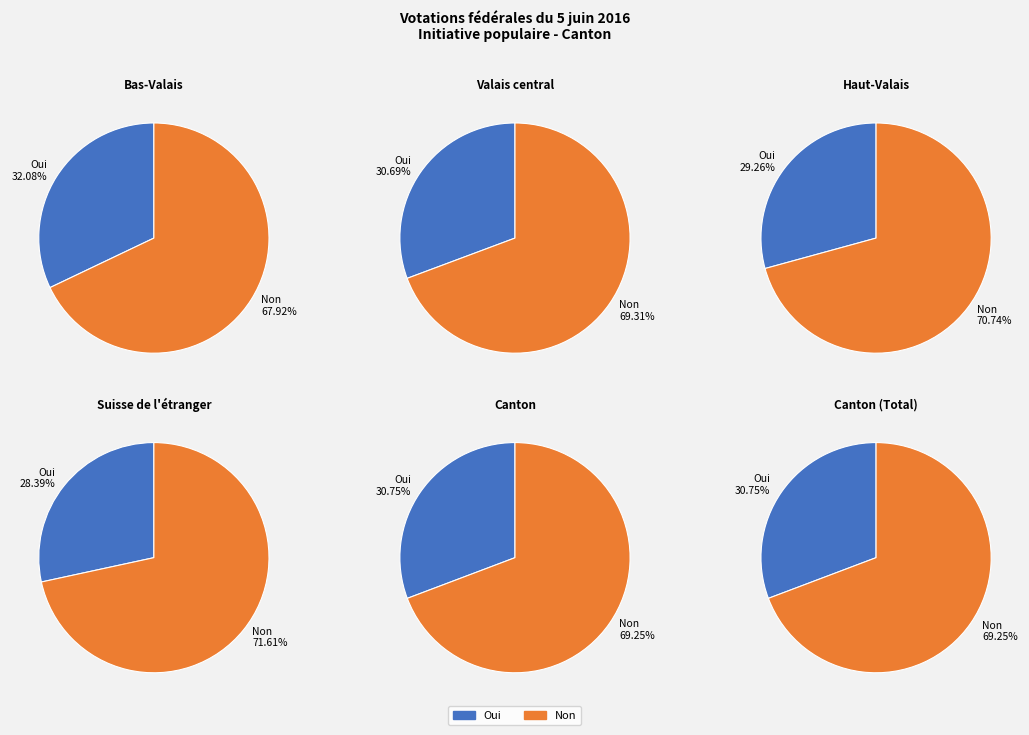

Is Haut-Valais the majority of the pie?

No